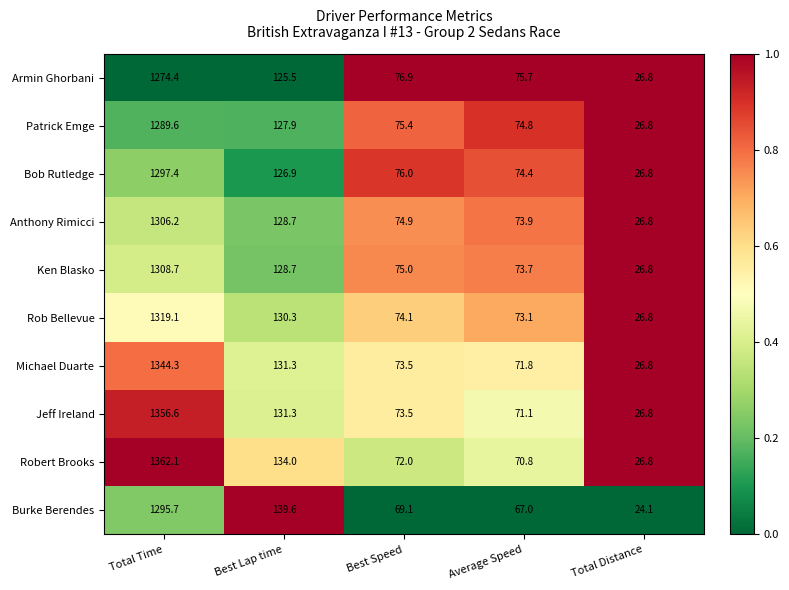

What is the difference between the maximum and minimum values in the Burke Berendes series?

1271.6